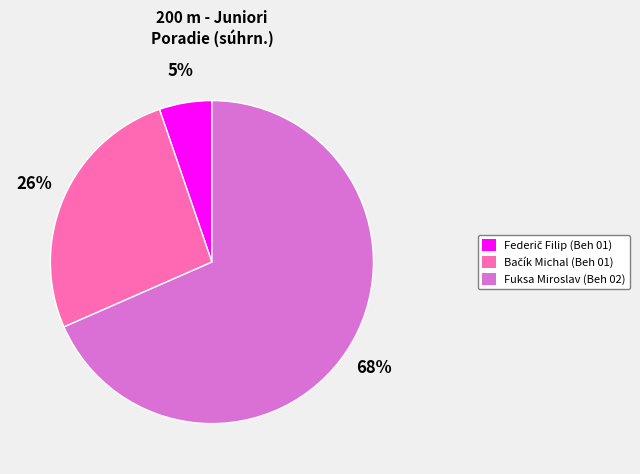

What is the largest slice in the pie chart?

Fuksa Miroslav (Beh 02)